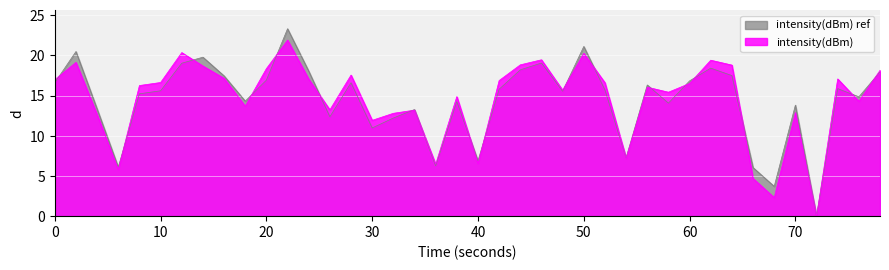

Which series has the widest spread of values?

intensity(dBm) ref